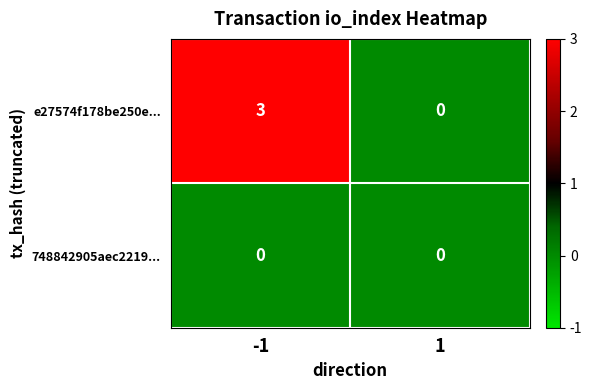

What is the sum of all e27574f178be250e... values?

3